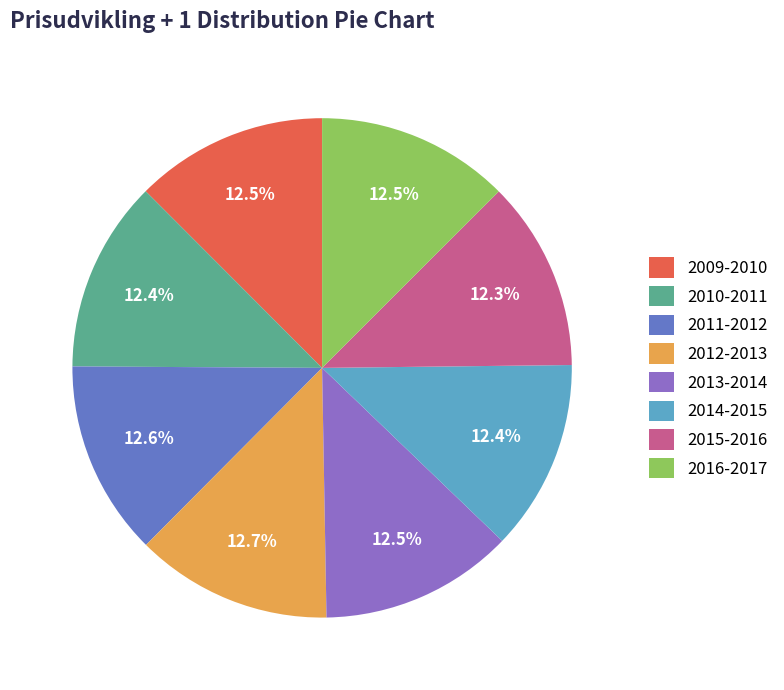

Does any single category account for the majority?

No